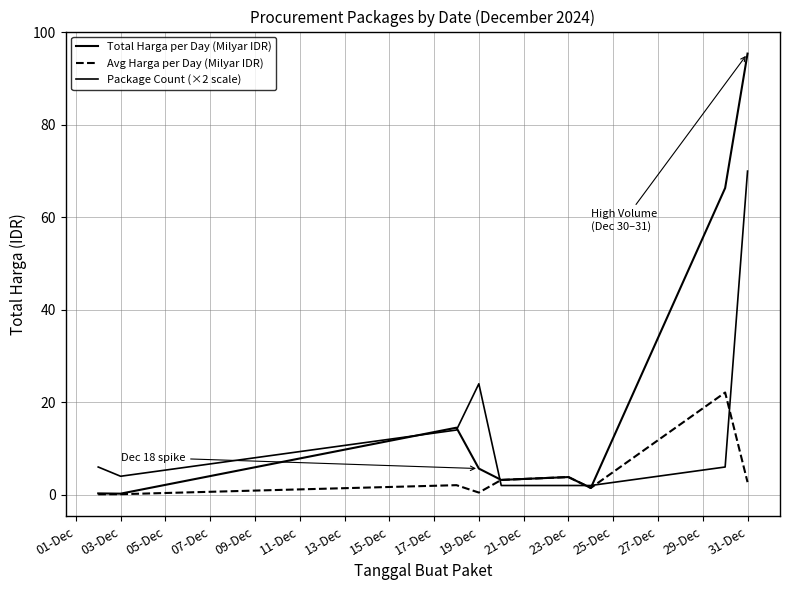

List the series in order of their peak value, highest first.

Total Harga per Day (Milyar IDR), Package Count (×2 scale), Avg Harga per Day (Milyar IDR)